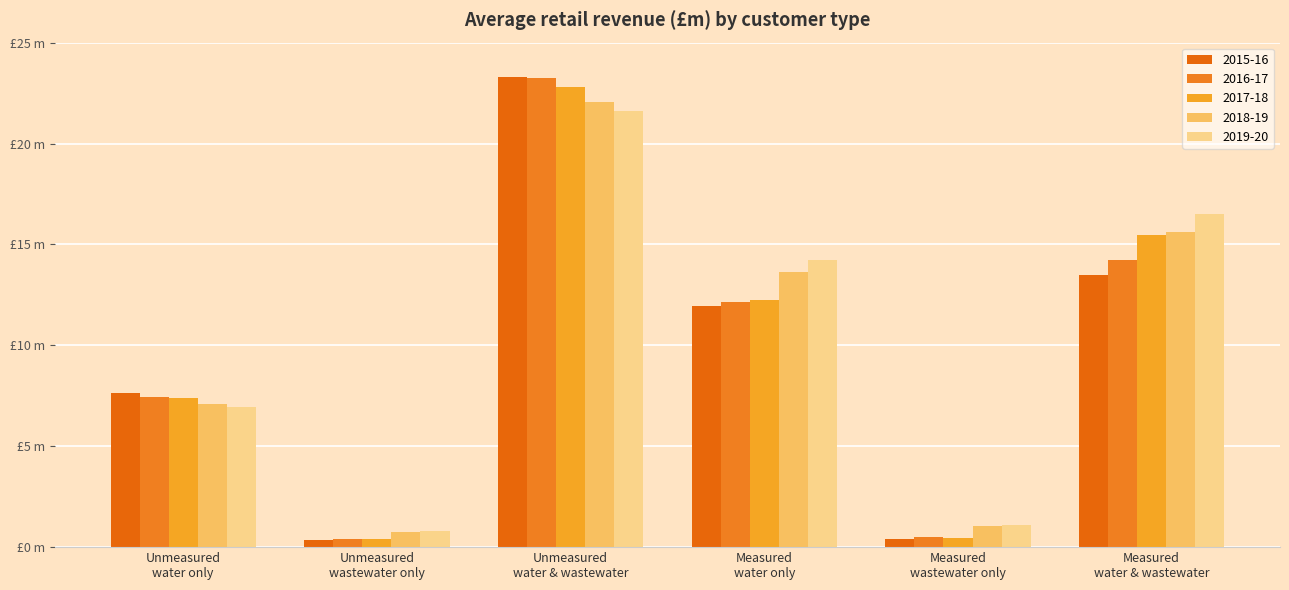

Which category has the highest value in the 2018-19 series?

Unmeasured
water & wastewater